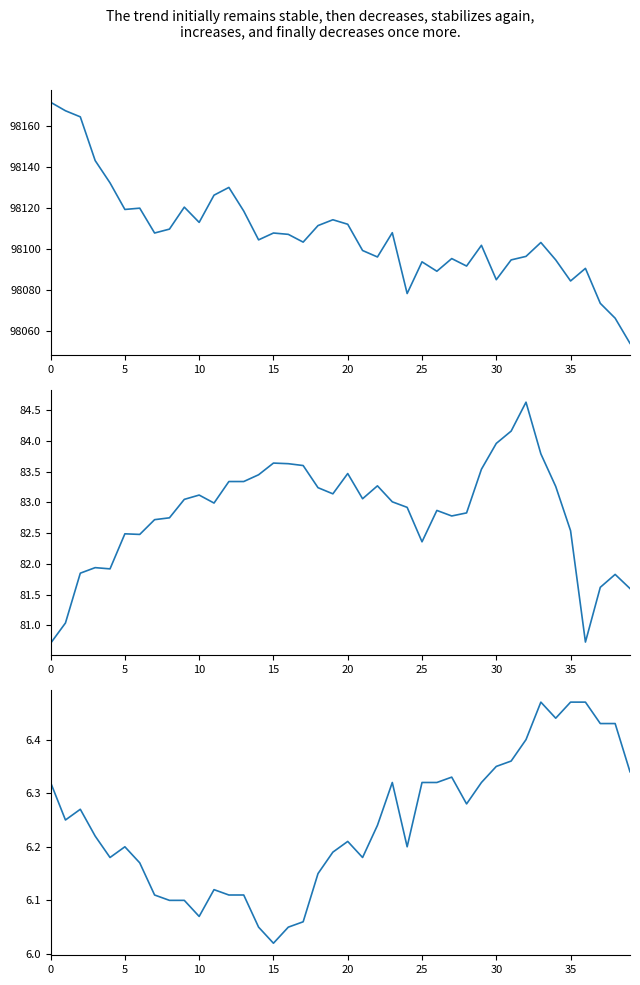

At which label does temperature reach its minimum?

15